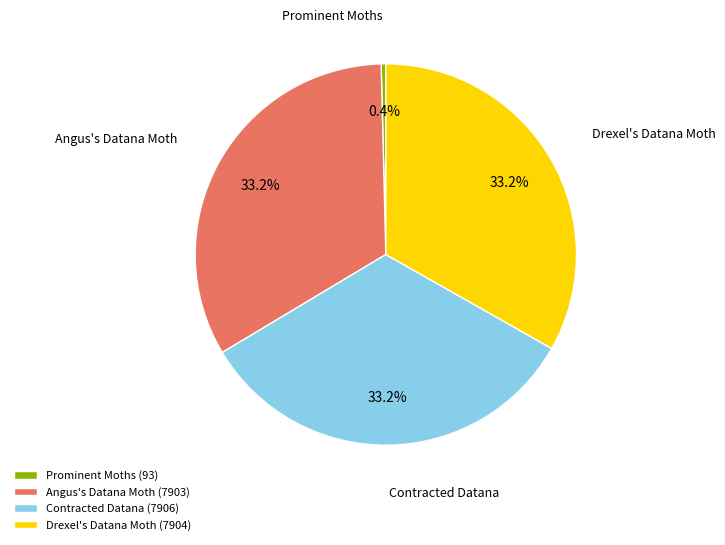

Approximately how many times larger is the value at Contracted Datana compared to Prominent Moths?

84.9